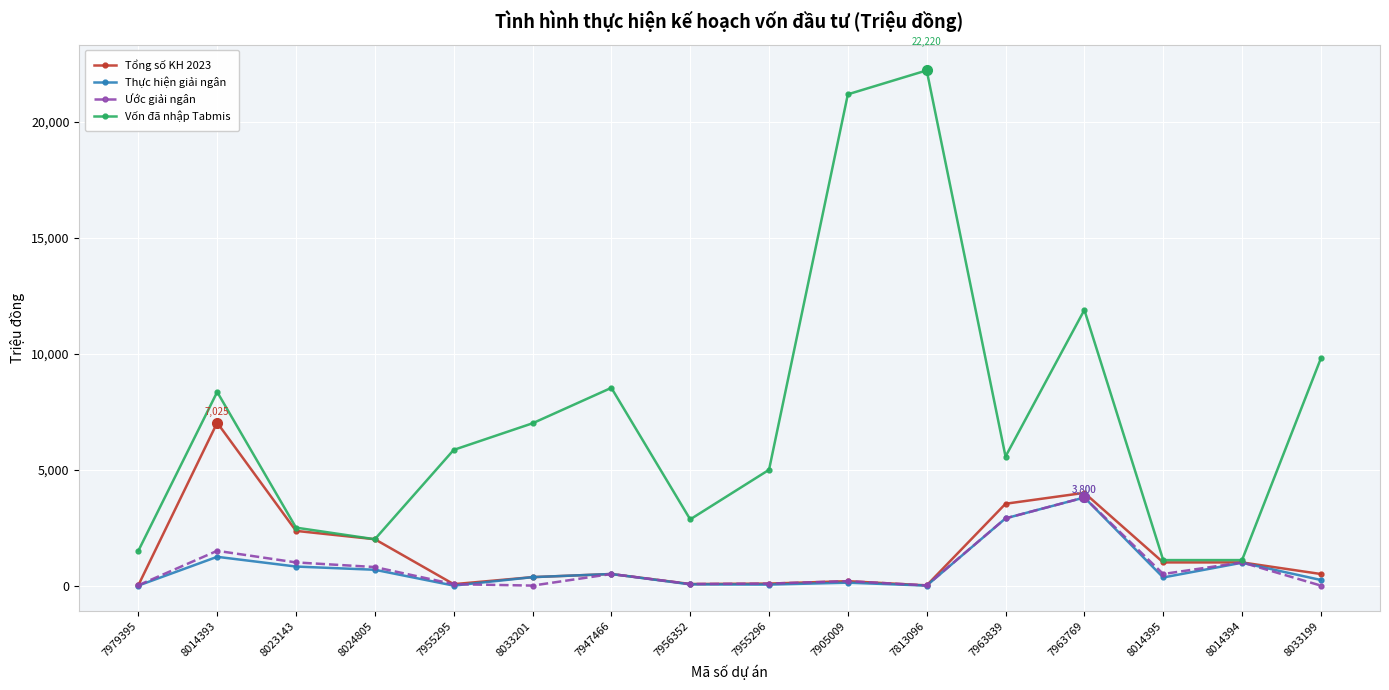

Does the chart have visible grid lines?

Yes